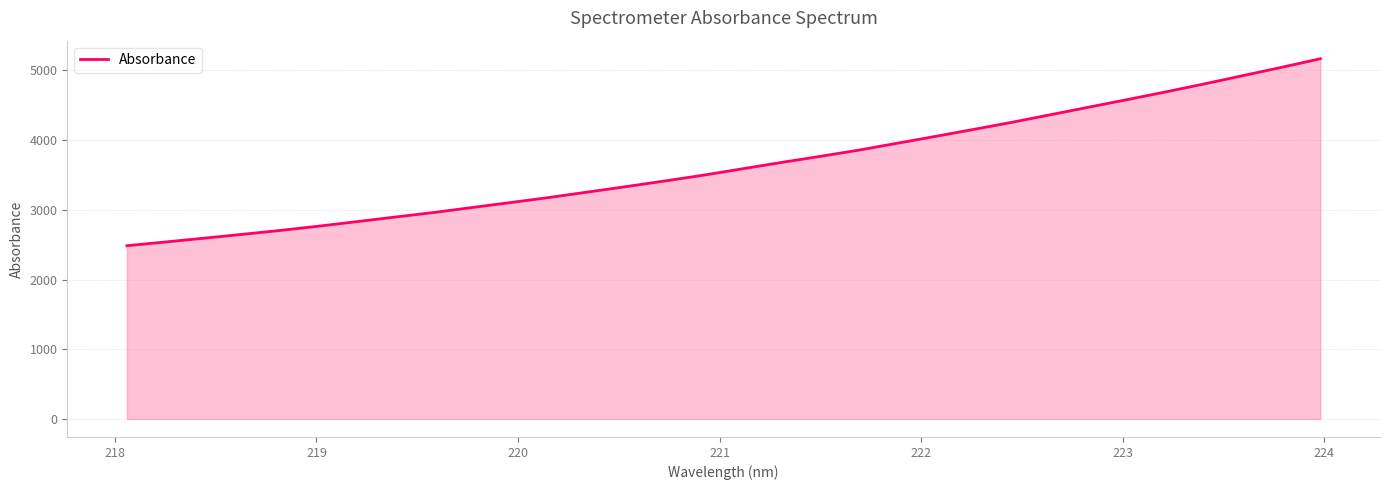

What is the maximum value shown in the chart?

5166.9